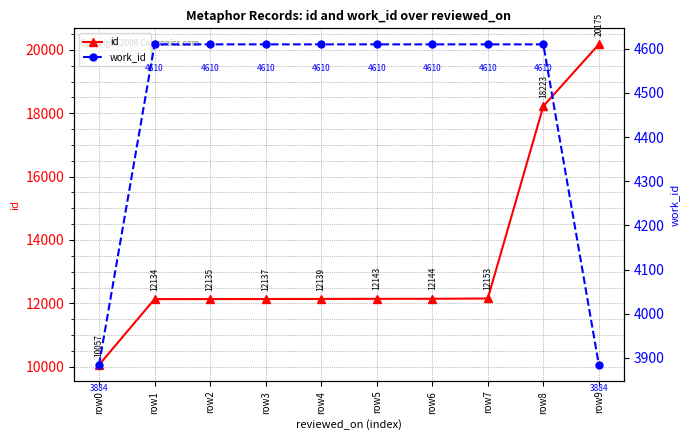

What is the total value across all series at row8?

22833